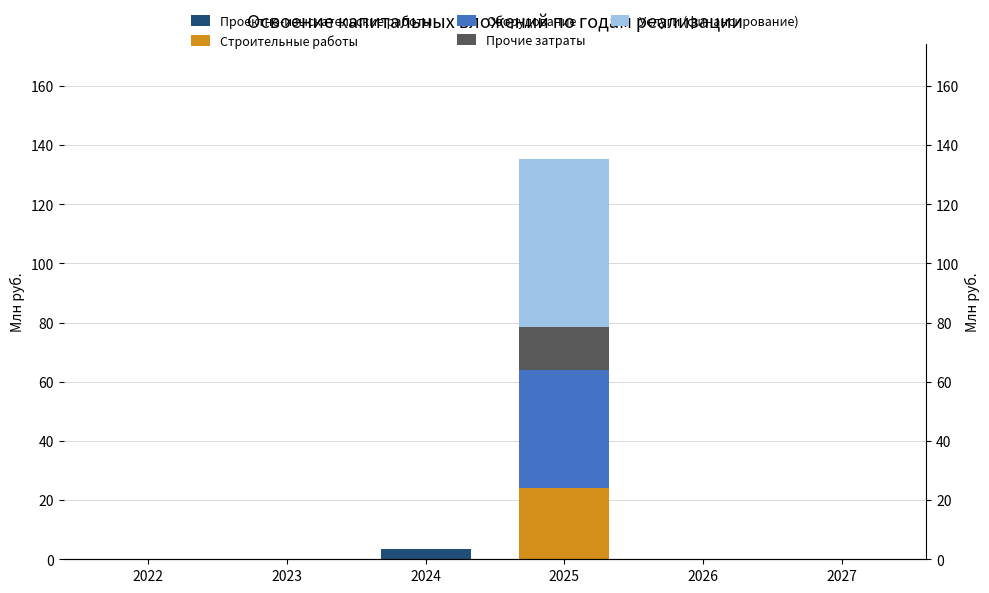

How many positive values does the Услуги (финансирование) series have?

1